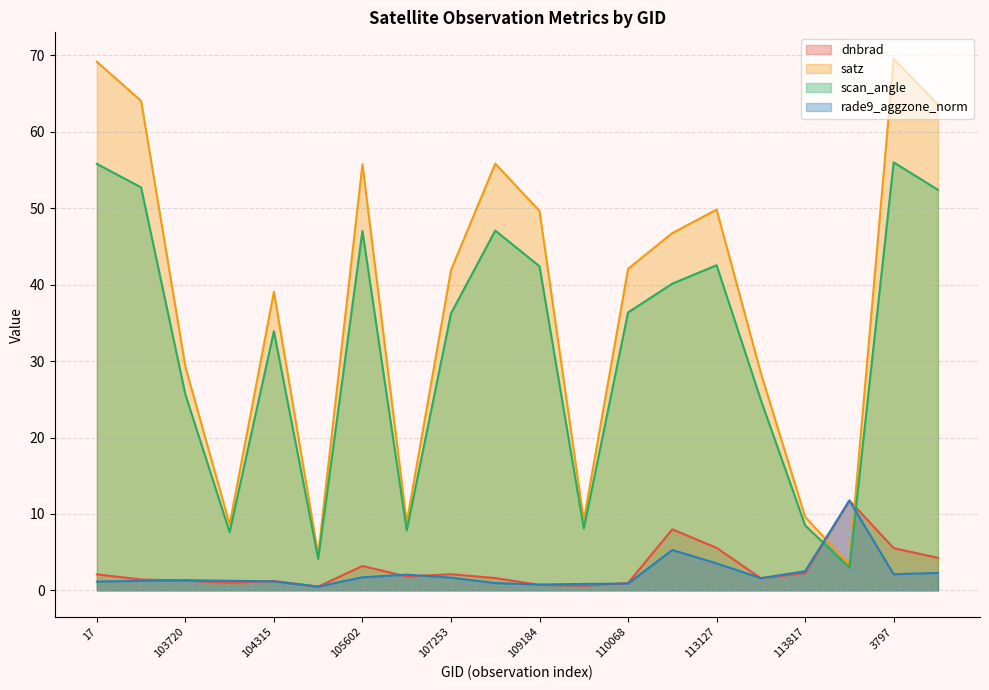

Which has a higher value, 108308 or 104315?

108308